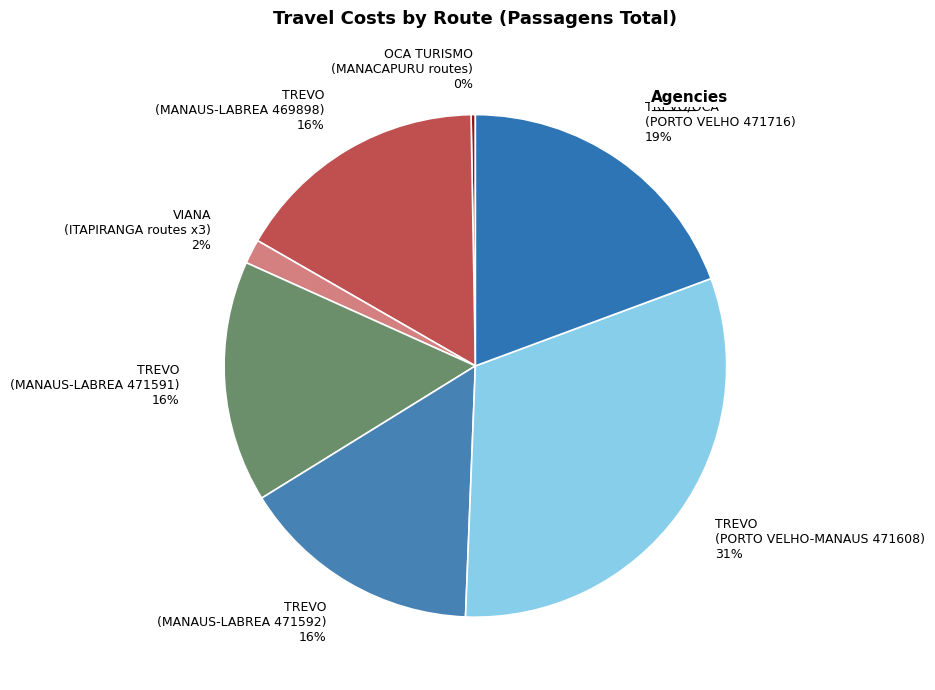

Which category has the biggest portion of the pie?

TREVO (PORTO VELHO-MANAUS 471608) 31%